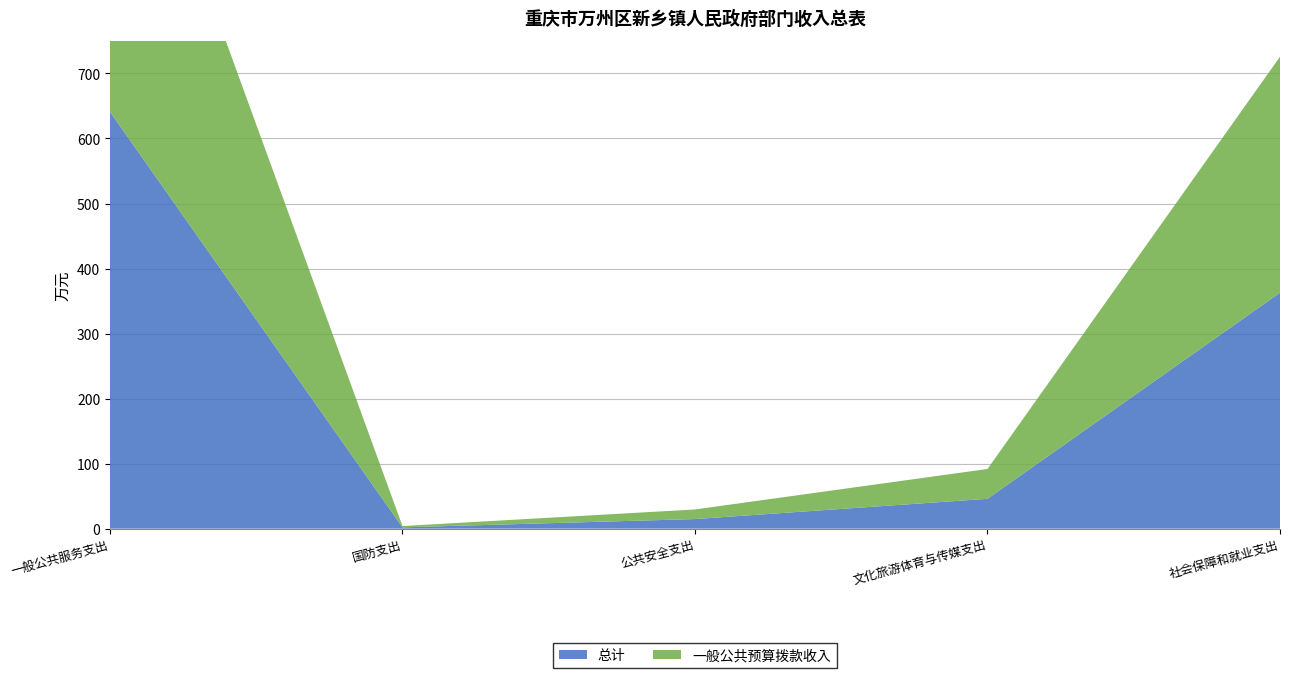

Reading right to left, extract all data points from this chart.

总计: 社会保障和就业支出=362.9	文化旅游体育与传媒支出=45.9	公共安全支出=14.8	国防支出=2.0	一般公共服务支出=641.1
一般公共预算拨款收入: 社会保障和就业支出=362.9	文化旅游体育与传媒支出=45.9	公共安全支出=14.8	国防支出=2.0	一般公共服务支出=598.1